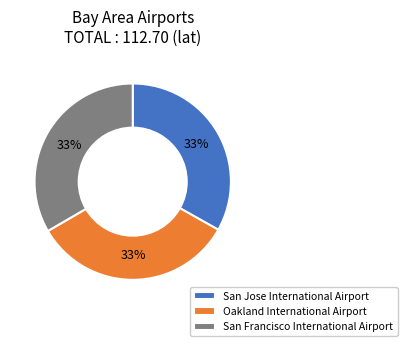

True or false: San Francisco International Airport accounts for 33% of the total.

True